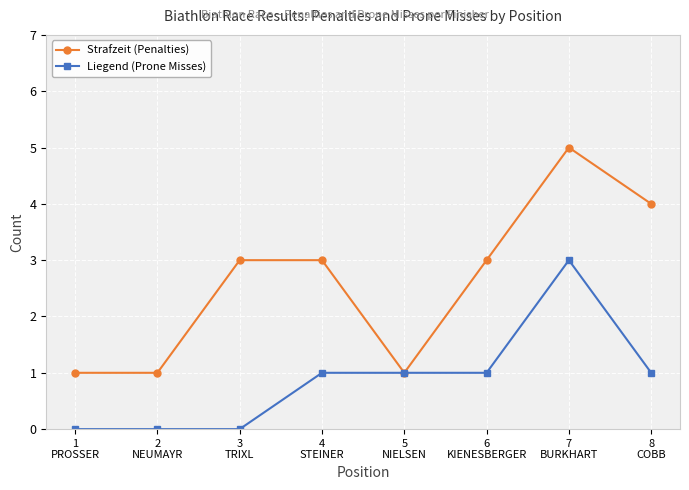

Reading right to left, extract all data points from this chart.

Strafzeit (Penalties): 8
COBB=4	7
BURKHART=5	6
KIENESBERGER=3	5
NIELSEN=1	4
STEINER=3	3
TRIXL=3	2
NEUMAYR=1	1
PROSSER=1
Liegend (Prone Misses): 8
COBB=1	7
BURKHART=3	6
KIENESBERGER=1	5
NIELSEN=1	4
STEINER=1	3
TRIXL=0	2
NEUMAYR=0	1
PROSSER=0